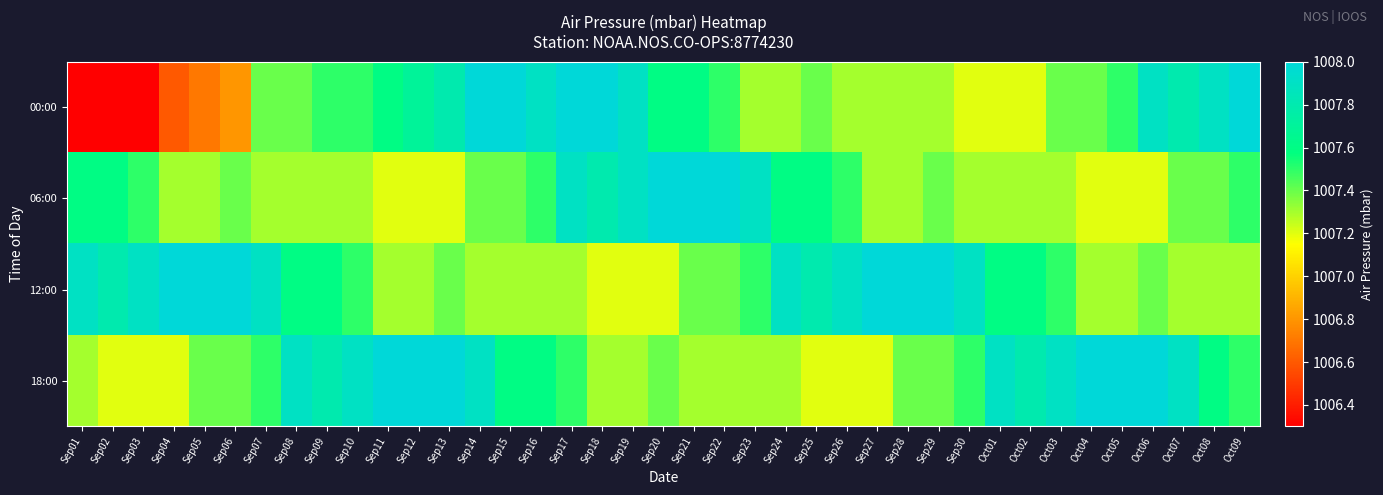

Which series has the largest range (max minus min)?

00:00